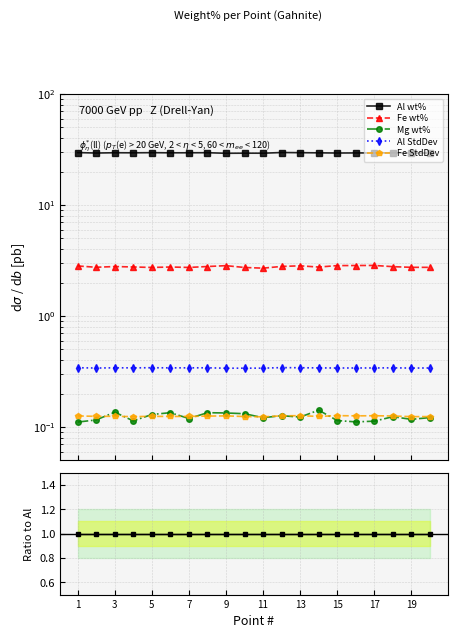

Is it true that Mg wt% equals 0.0 at 13?

False